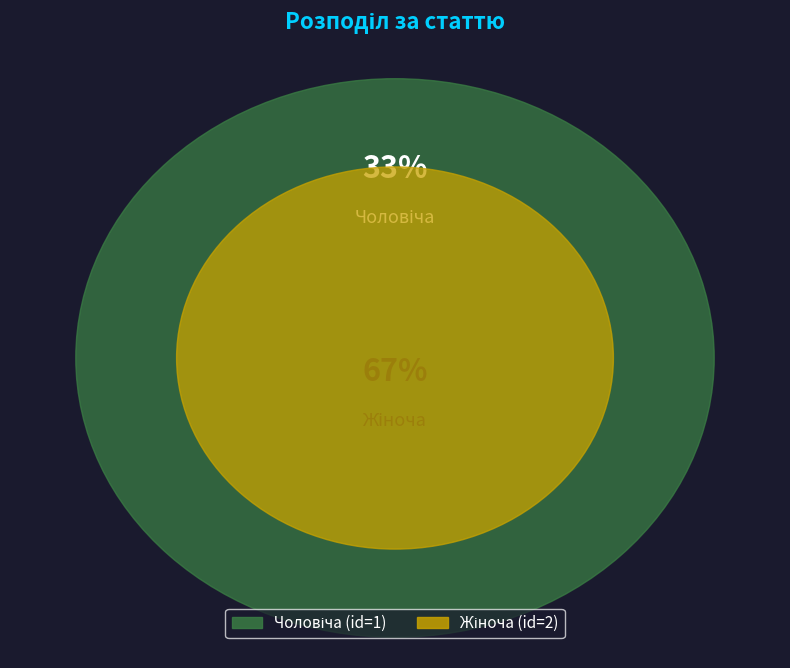

How many segments does this pie chart have?

2